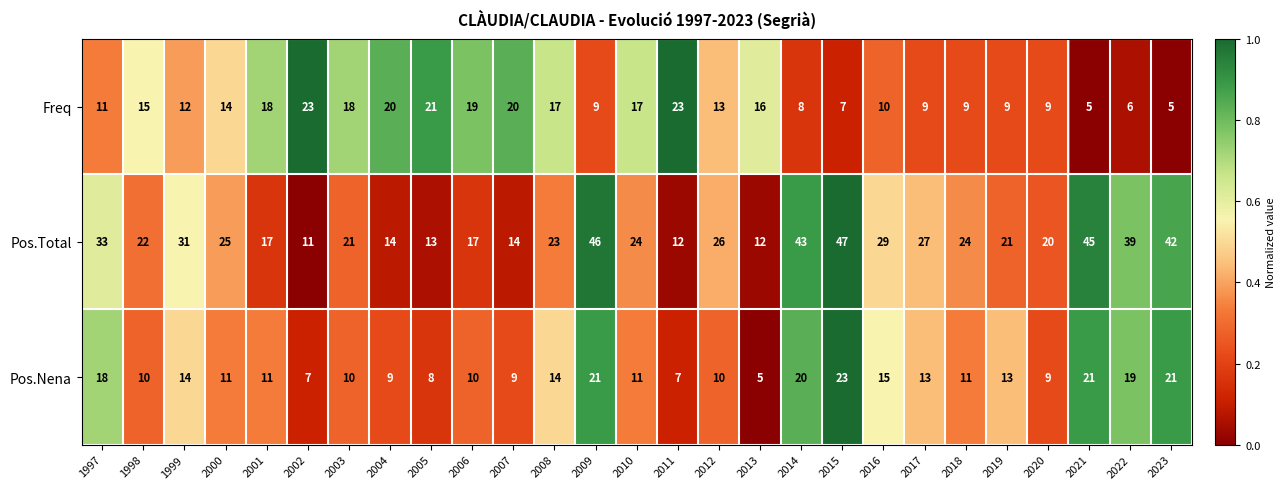

What is the spread (max minus min) of values at 2008?

9